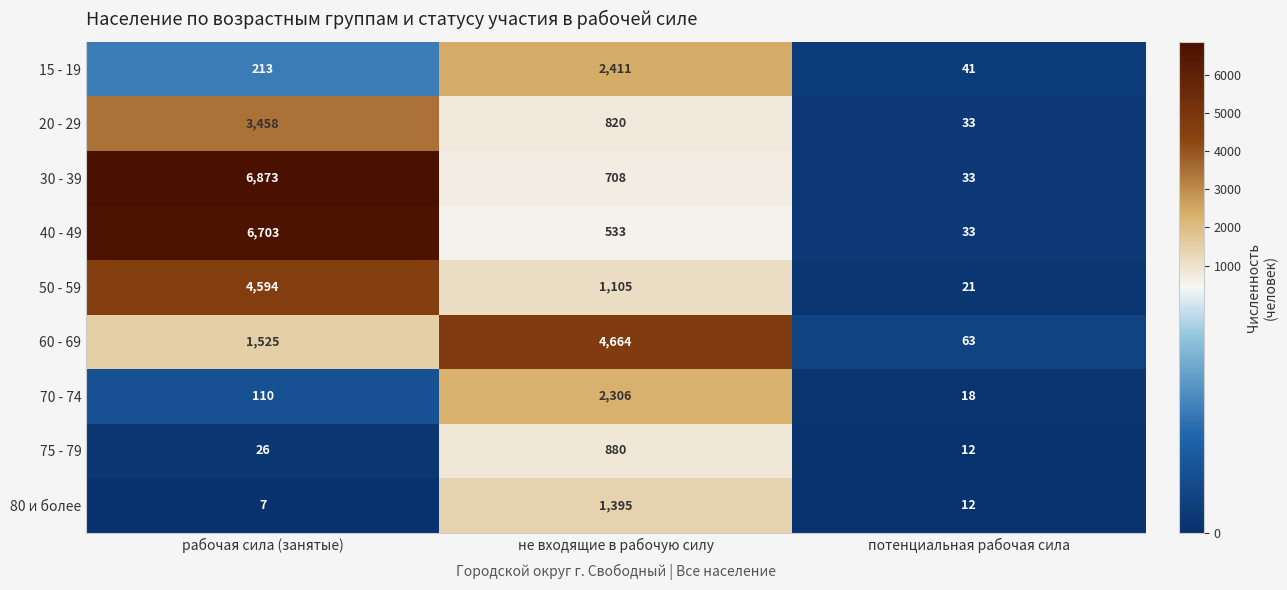

List the series in order of their peak value, lowest first.

75 - 79, 80 и более, 70 - 74, 15 - 19, 20 - 29, 50 - 59, 60 - 69, 40 - 49, 30 - 39